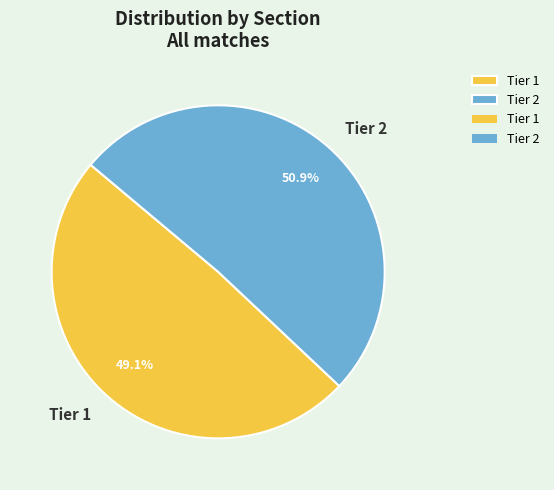

To the nearest percent, what percentage of the pie is Tier 2?

51%